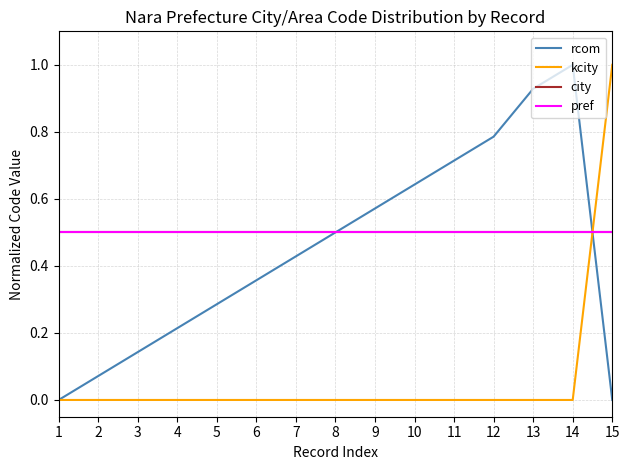

True or false: kcity has a value of 0.0 at 3.

True